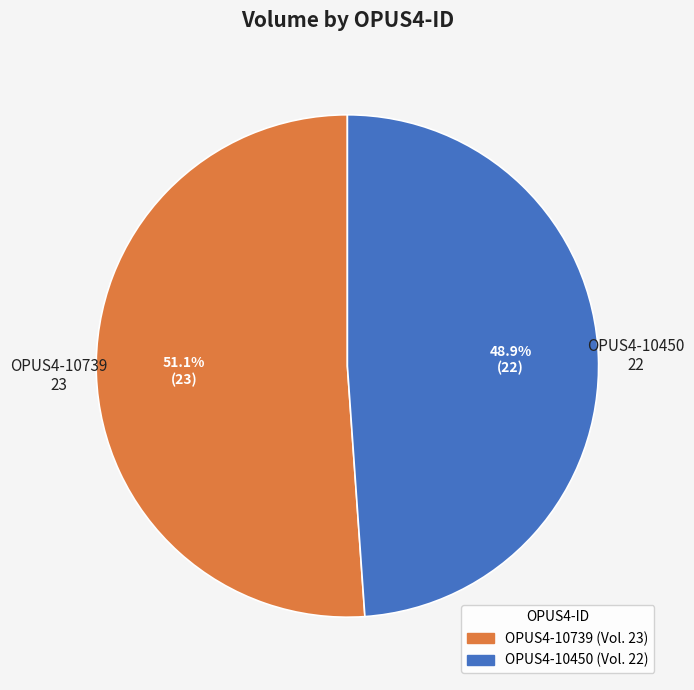

True or false: OPUS4-10739 accounts for 38% of the total.

False